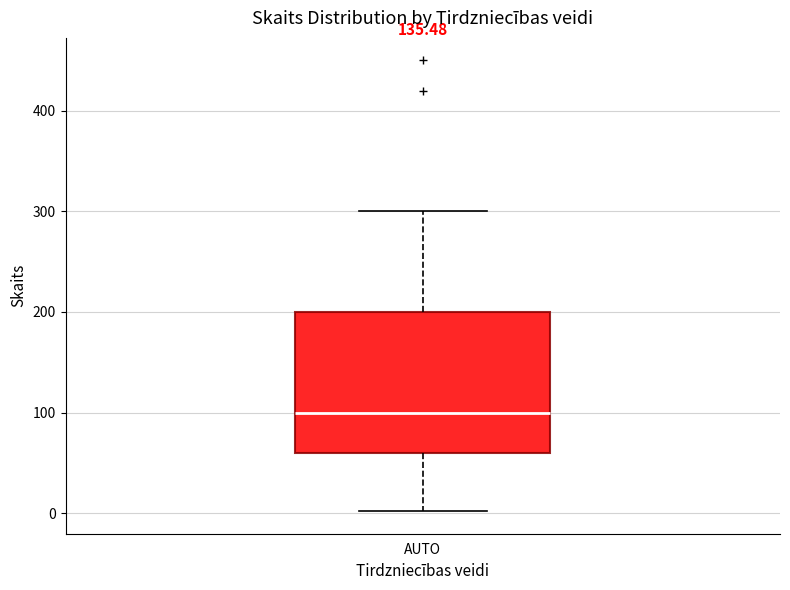

Transcribe this box plot: give where the median line is, the range the box spans, and where the two whiskers end, as read against the y-axis. The values are not printed on the chart, so give them approximately, as read against the axis.

median 100, box 60 to 200, whiskers 0 to 300